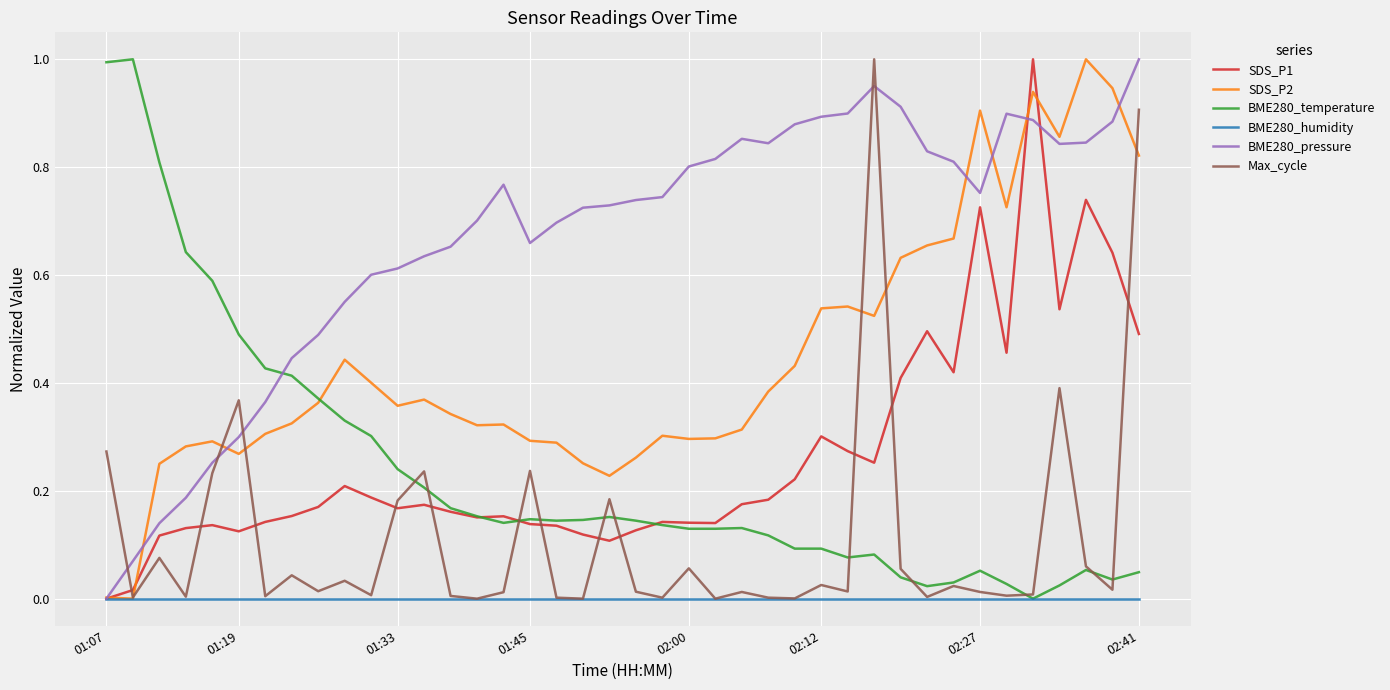

Which series has the largest total across all categories?

BME280_pressure